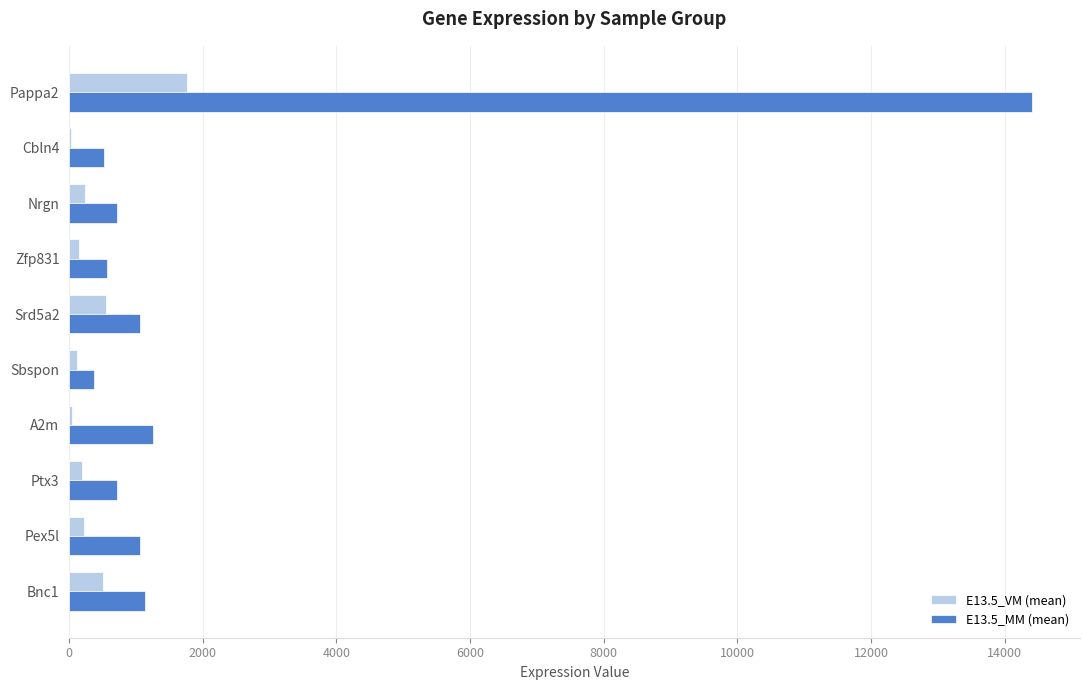

Where is E13.5_MM (mean) nearest to the value 7393?

A2m